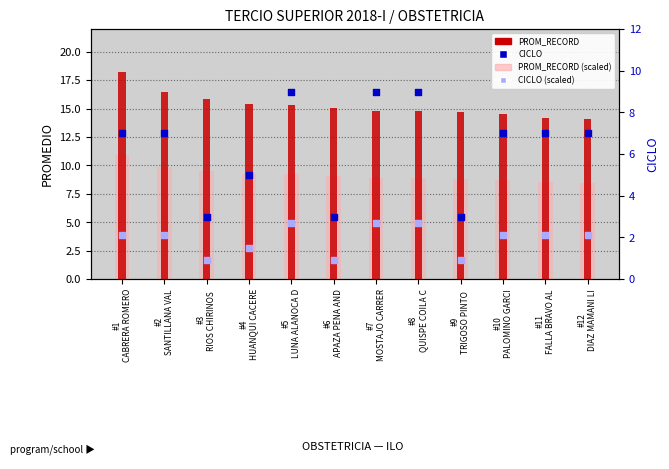

Which series has the largest total across all categories?

PROM_RECORD